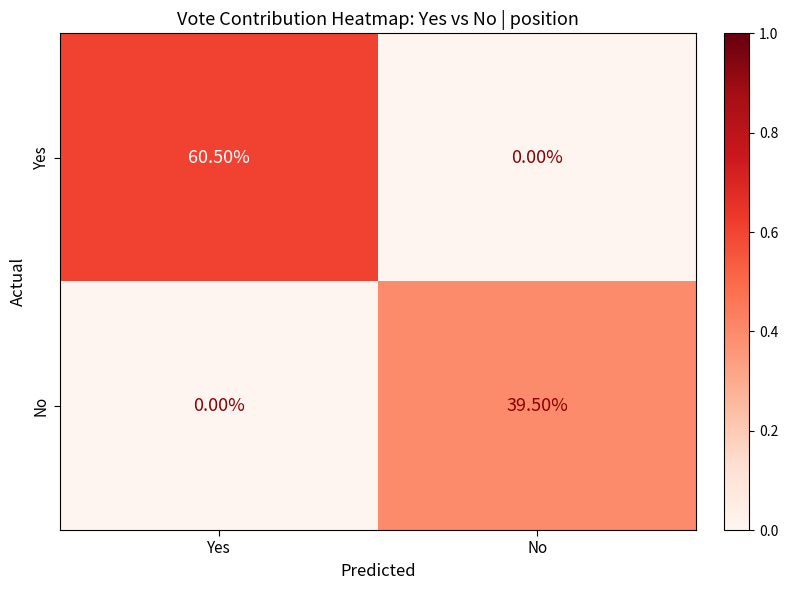

What is the total value across all series at No?

39.5